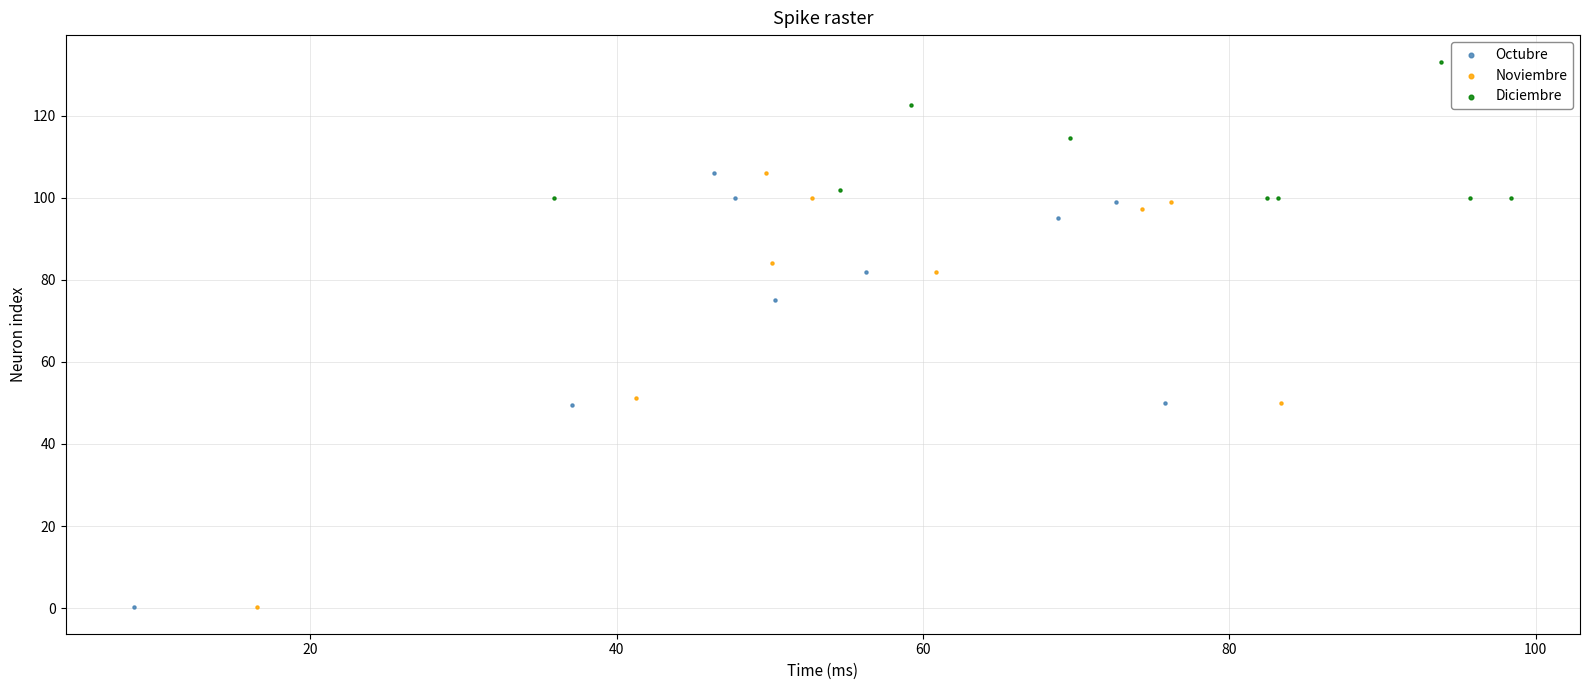

Which series contains the highest Y value?

Diciembre